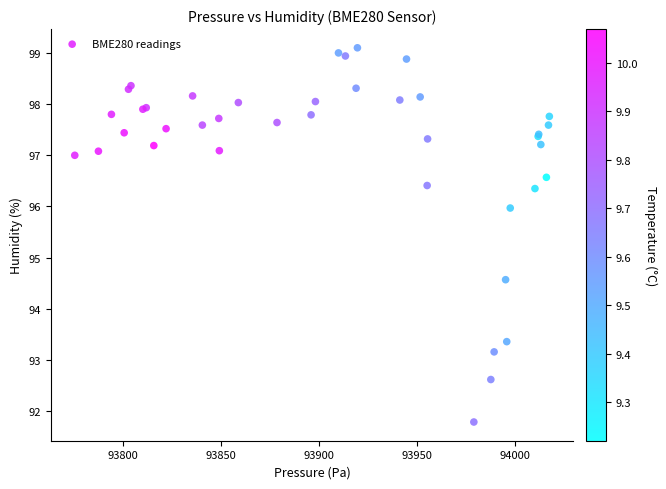

What Y value in the scatter plot is closest to 95?

94.6